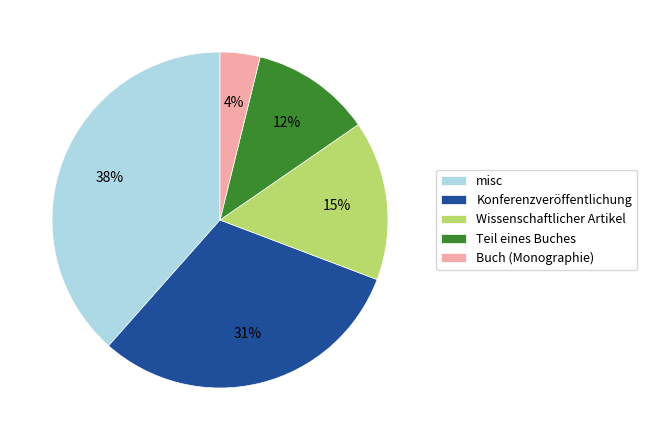

Between Buch (Monographie) and Wissenschaftlicher Artikel, which is larger?

Wissenschaftlicher Artikel